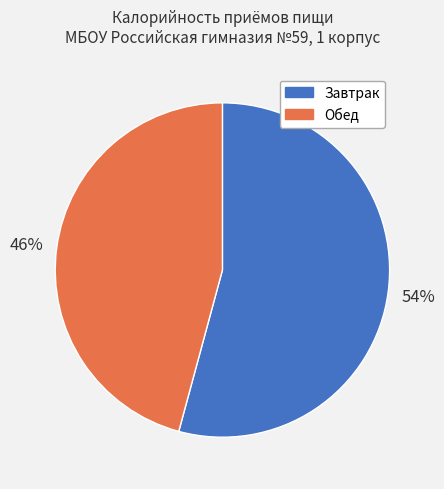

The Завтрак slice represents 54% of the pie. True or false?

True